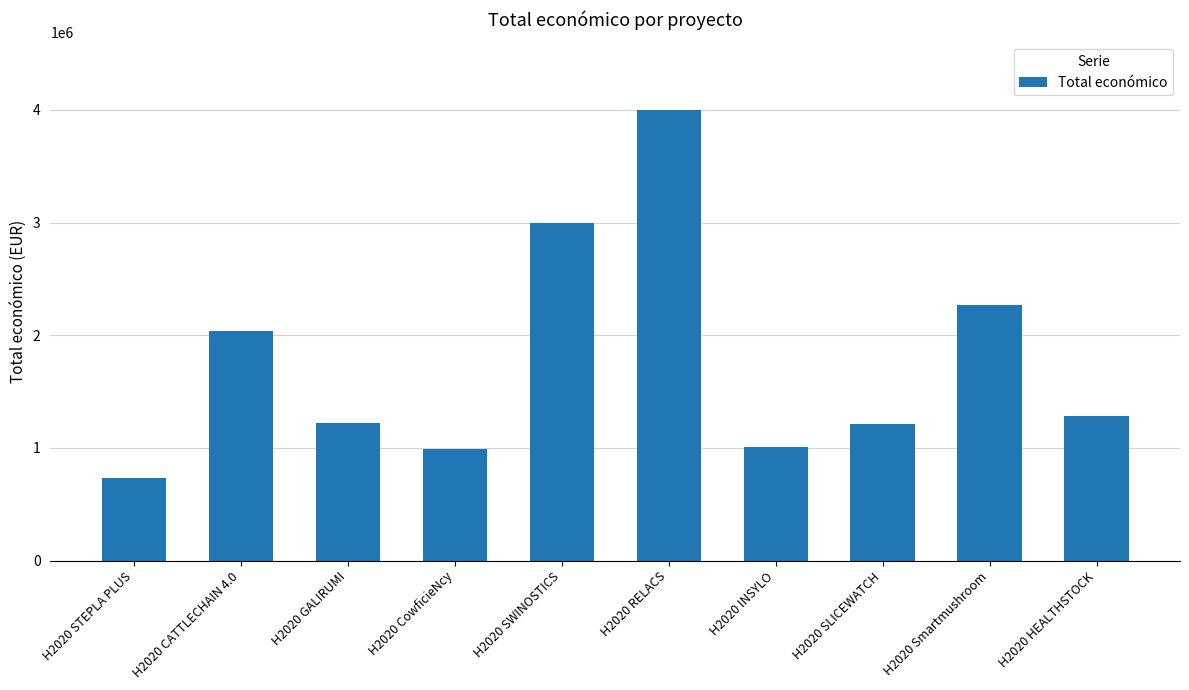

What is the value of the 6th bar from the left?

3999674